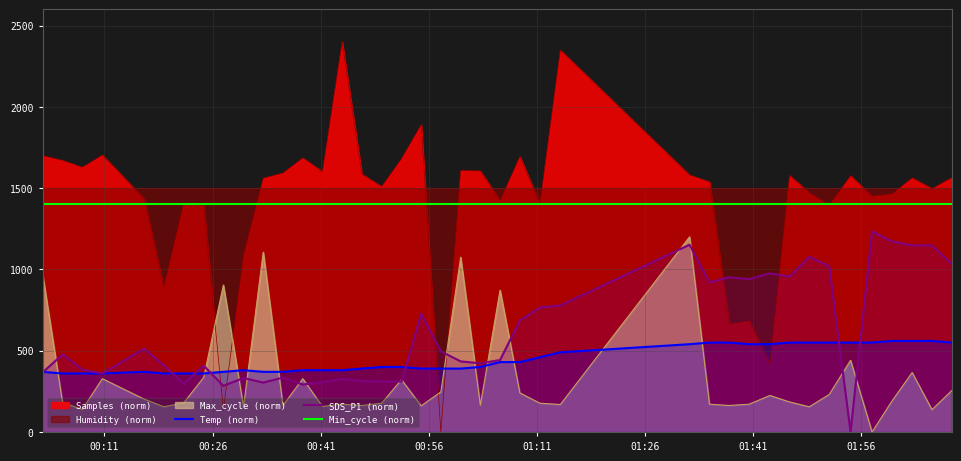

What is the maximum value for SDS_P1 (norm)?

1234.4